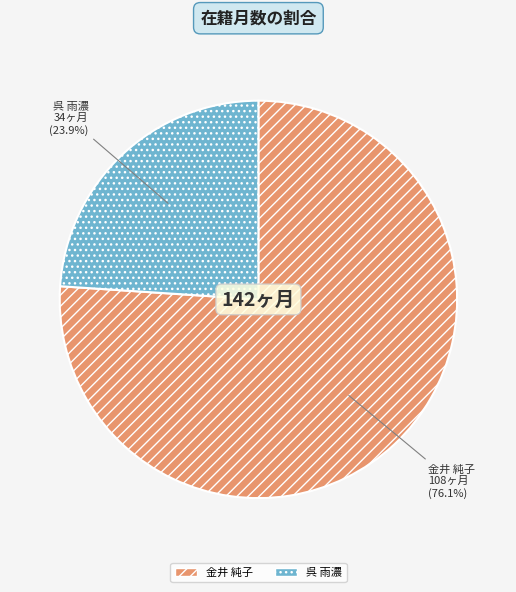

Which has a higher value, 金井 純子 or 呉 雨濃?

金井 純子